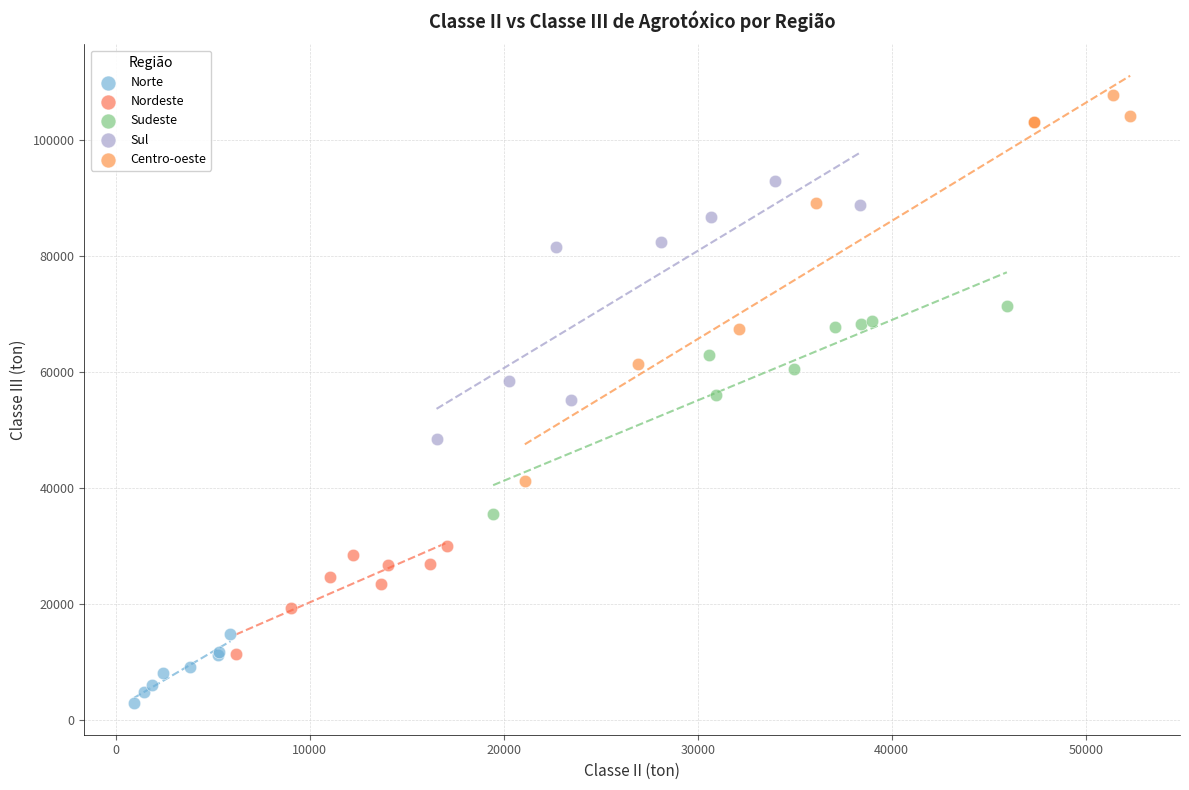

Which series has the largest Y range (max minus min)?

Centro-oeste